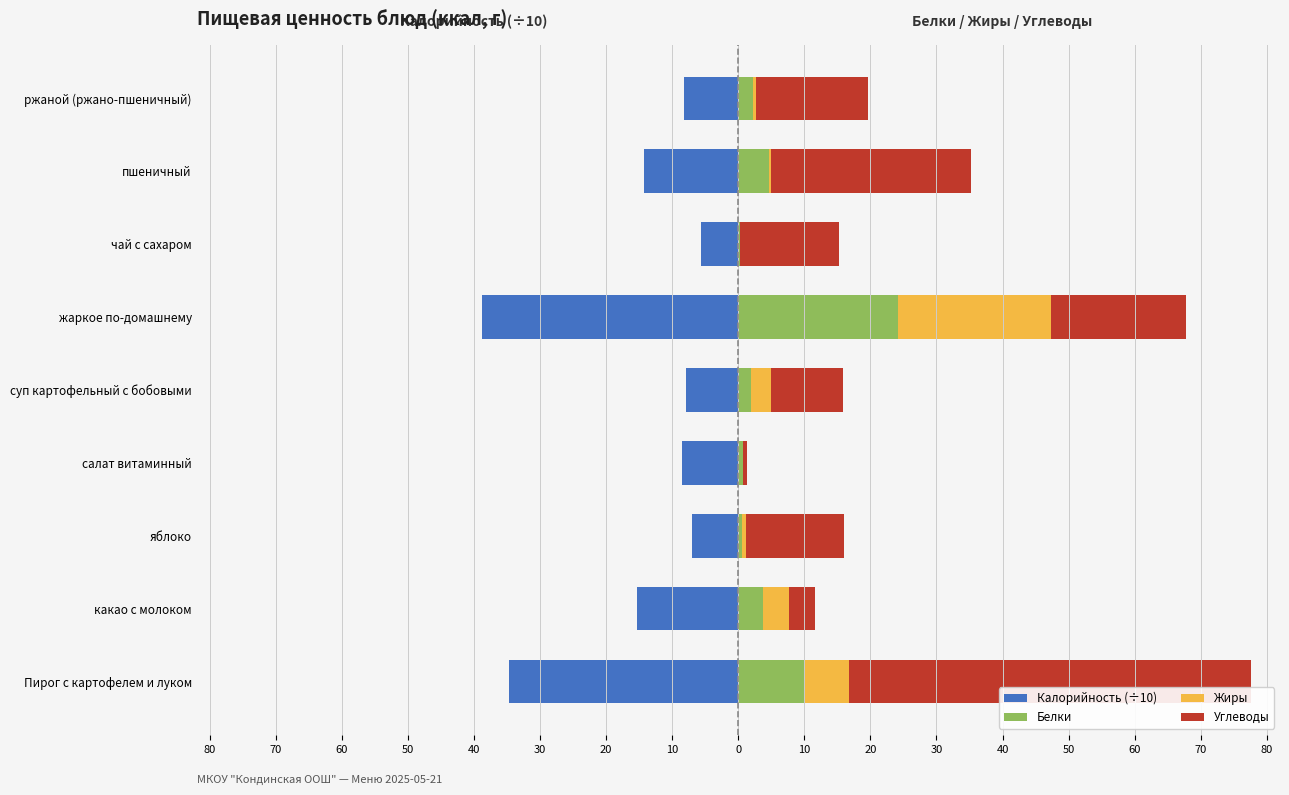

How many values in the Углеводы series exceed 15?

5